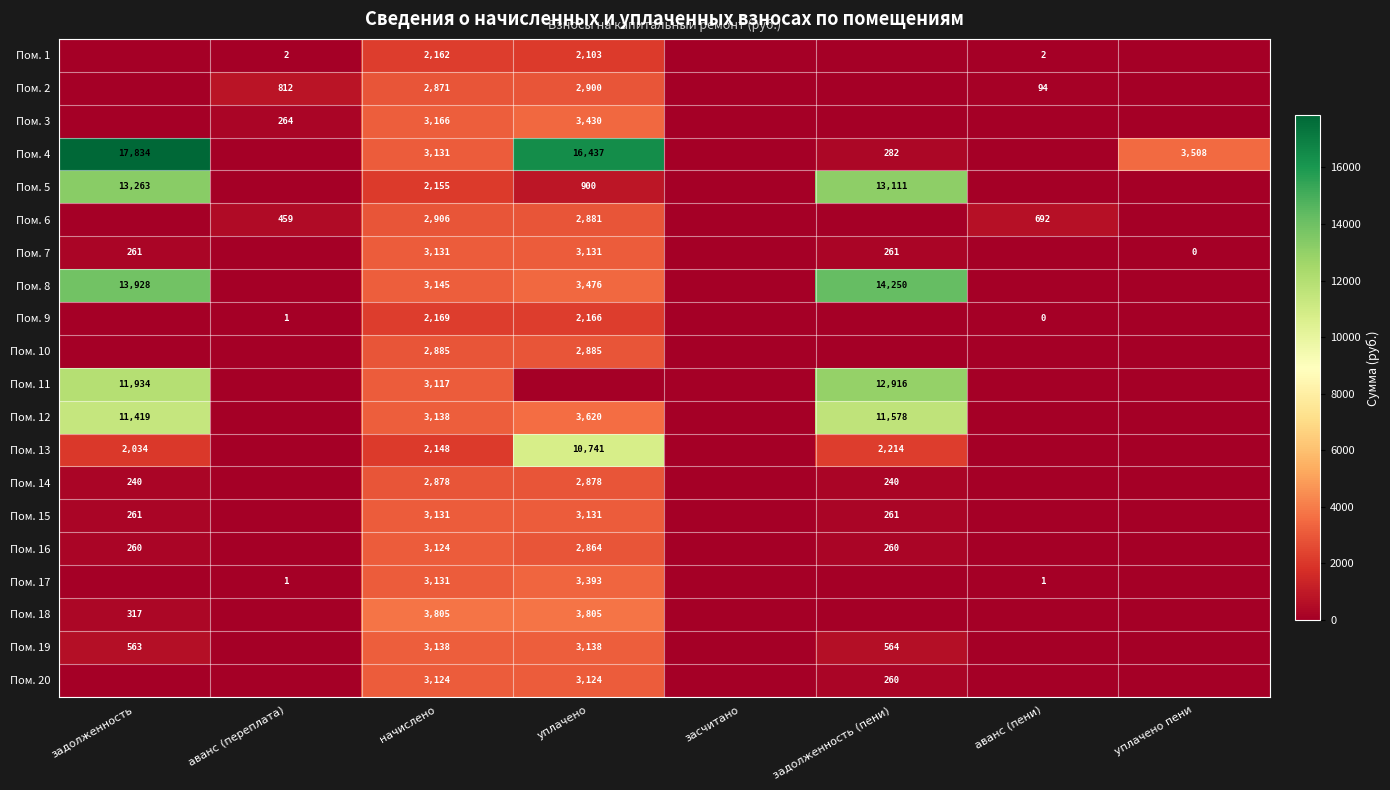

What is the difference between the Пом. 13 values at задолженность (пени) and начислено?

66